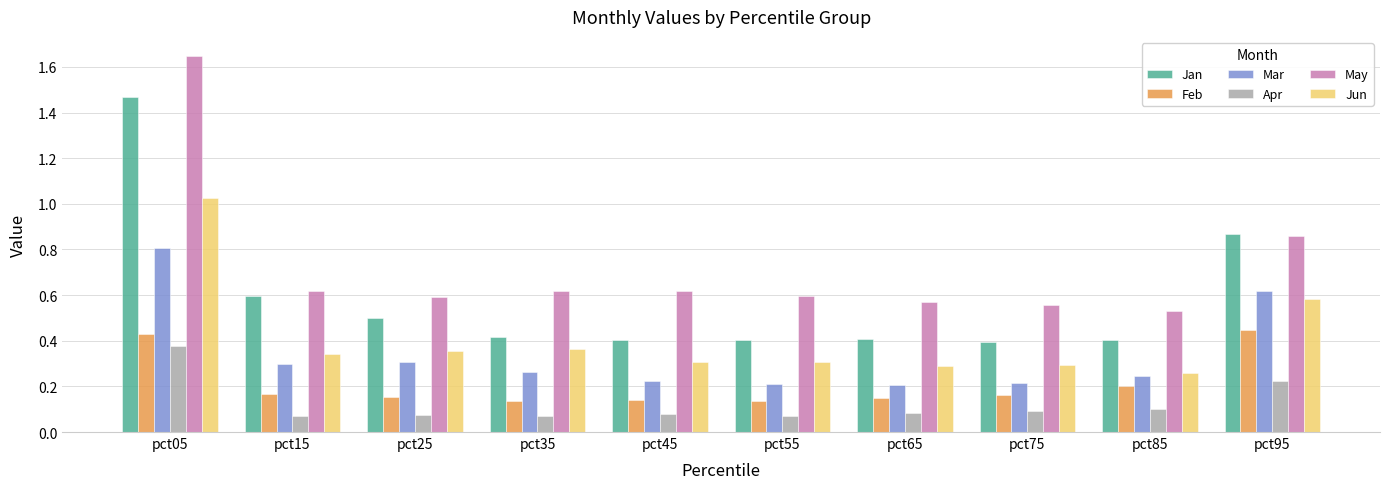

Which series has the largest range (max minus min)?

May